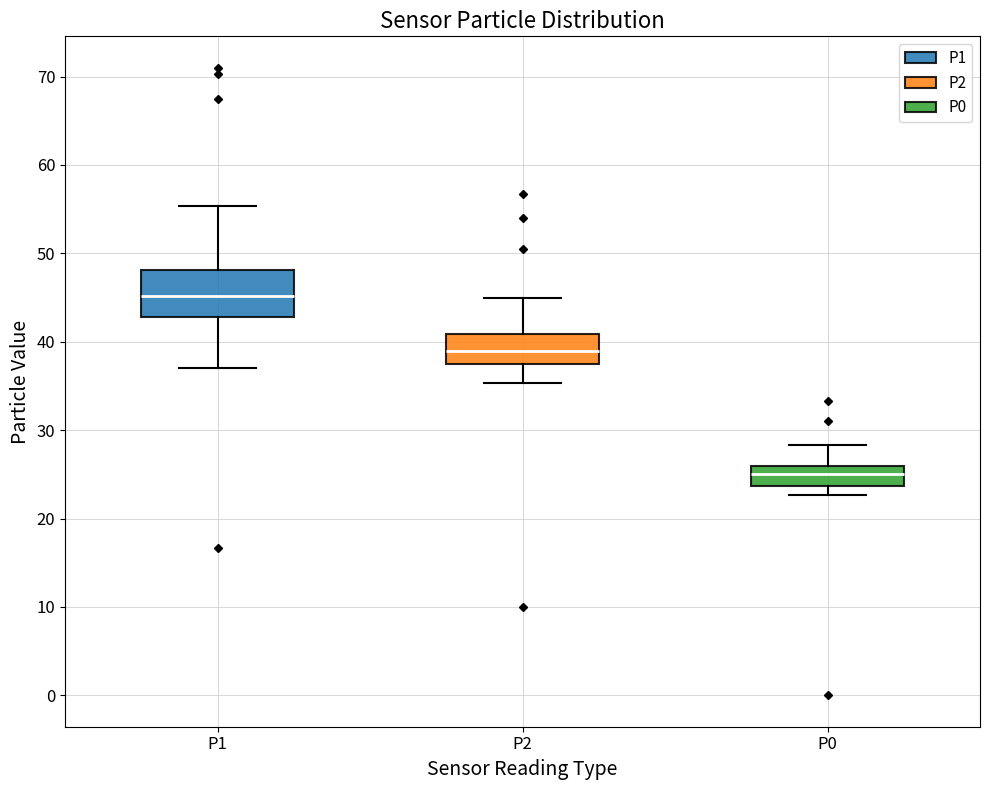

Reading left to right, transcribe this box plot: for each box, give where its median line is, the range the box spans, and where its two whiskers end, as read against the y-axis. The values are not printed on the chart, so give them approximately, as read against the axis.

P1: median 45, box 43 to 48, whiskers 37 to 55
P2: median 39, box 38 to 41, whiskers 35 to 45
P0: median 25, box 24 to 26, whiskers 23 to 28